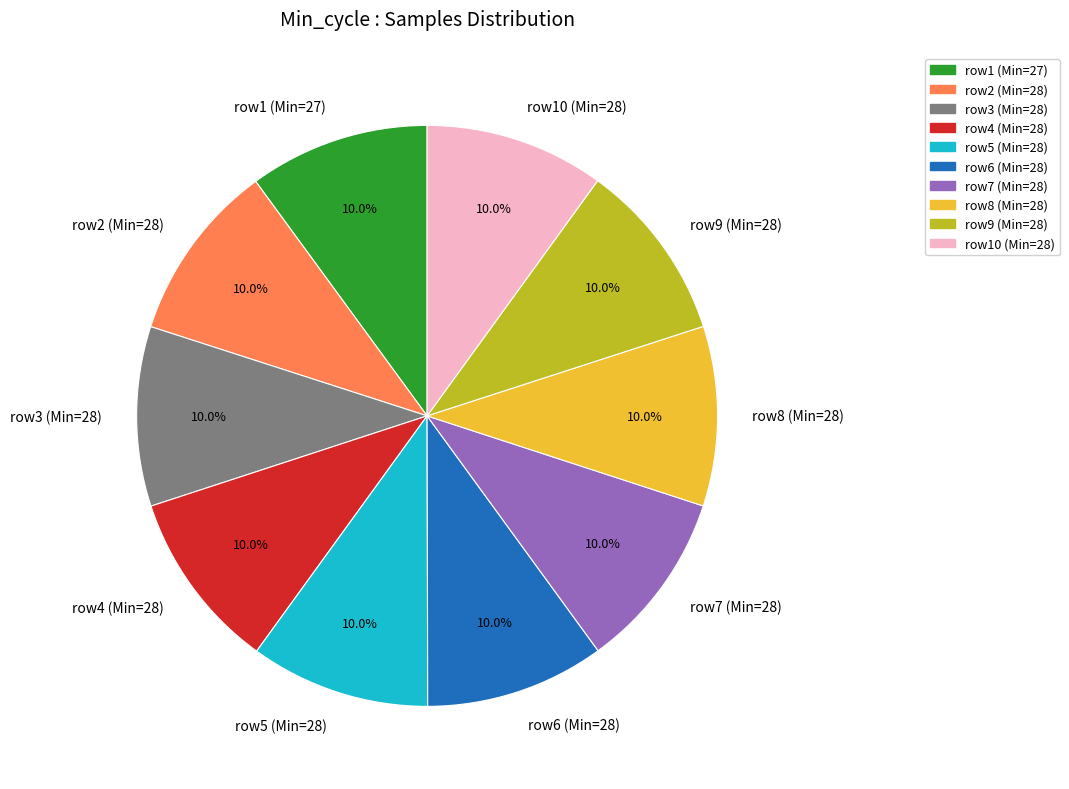

Is there any slice that represents more than half of the pie?

No